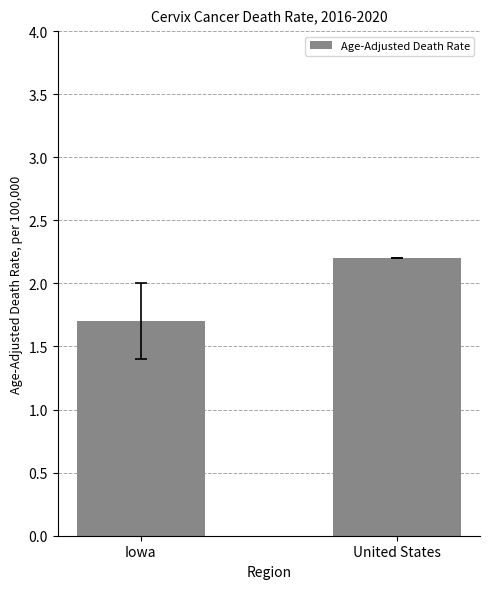

True or false: the data shows 1.7 at Iowa.

True